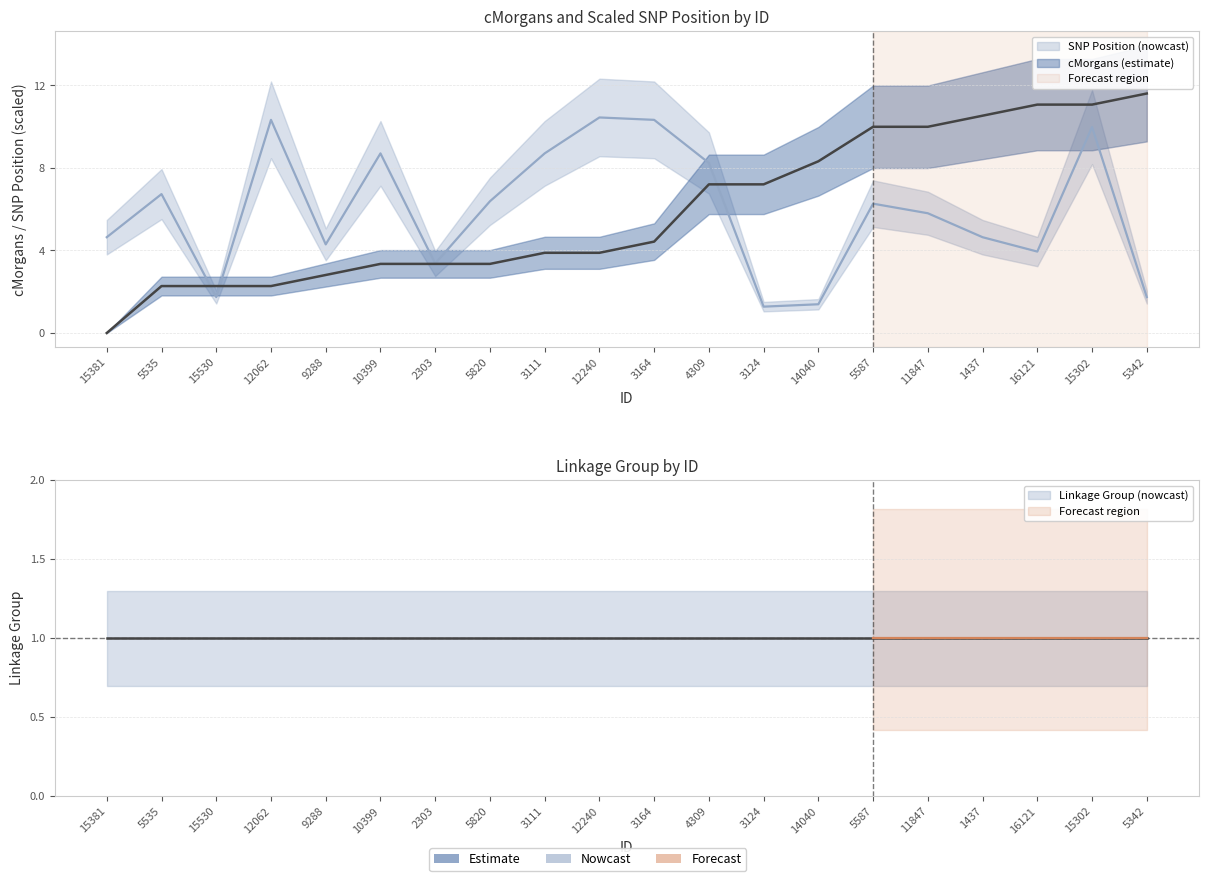

List the series in order of their overall mean, lowest first.

cMorgans, SNP_Position